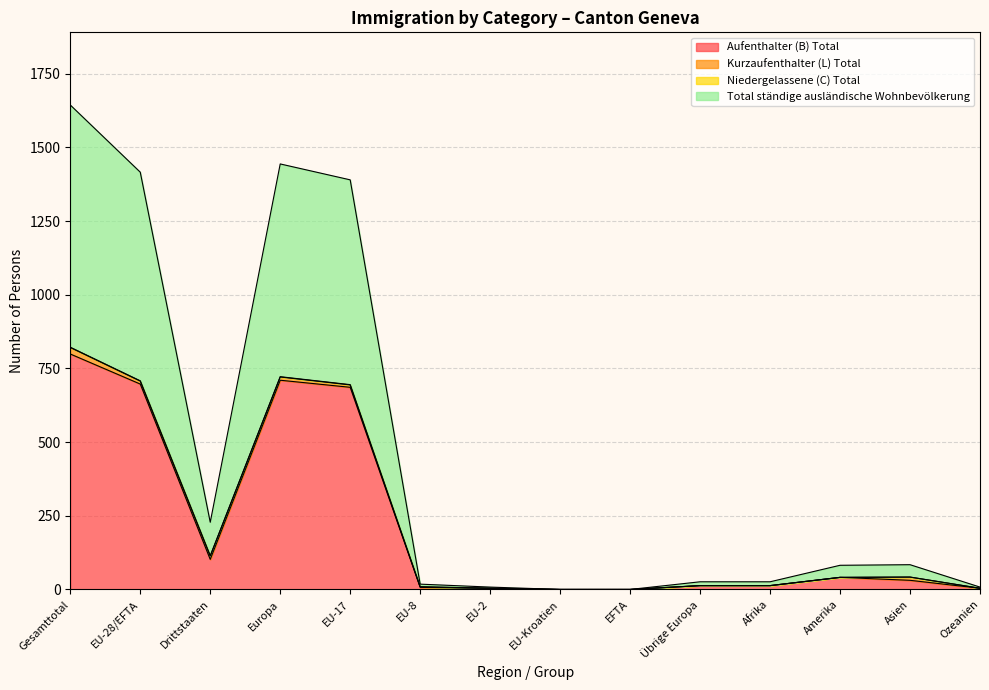

In Aufenthalter (B) Total, how many points are lower than both neighbors (excluding endpoints)?

1